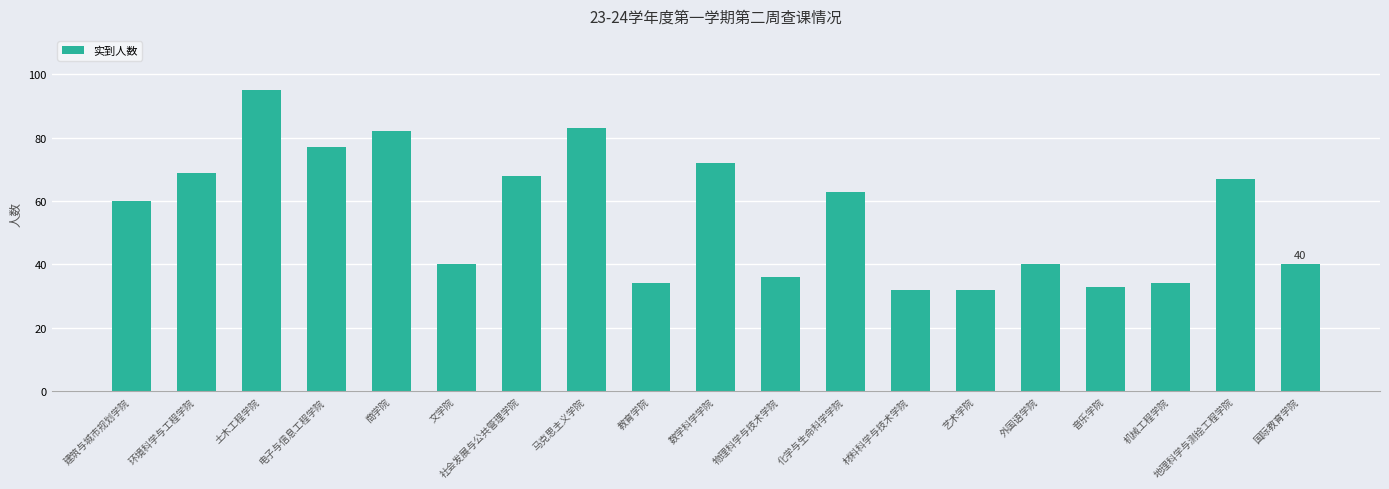

At which category does the chart reach its peak across all series?

土木工程学院